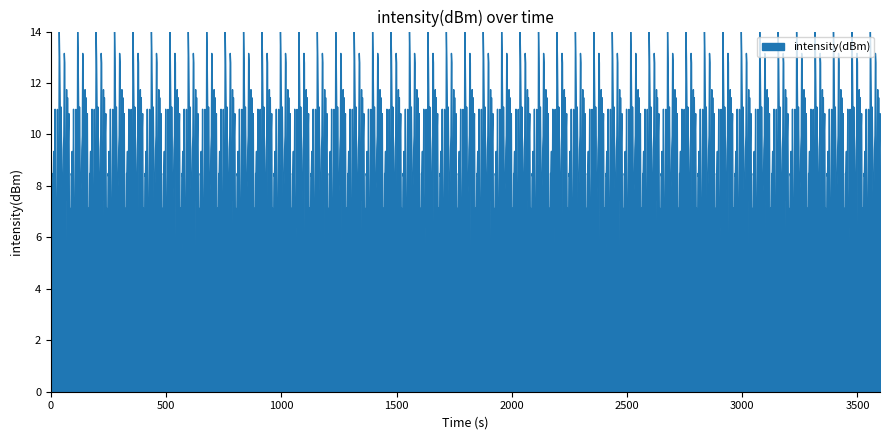

What is the change in value from 14 to 16?

+2.2